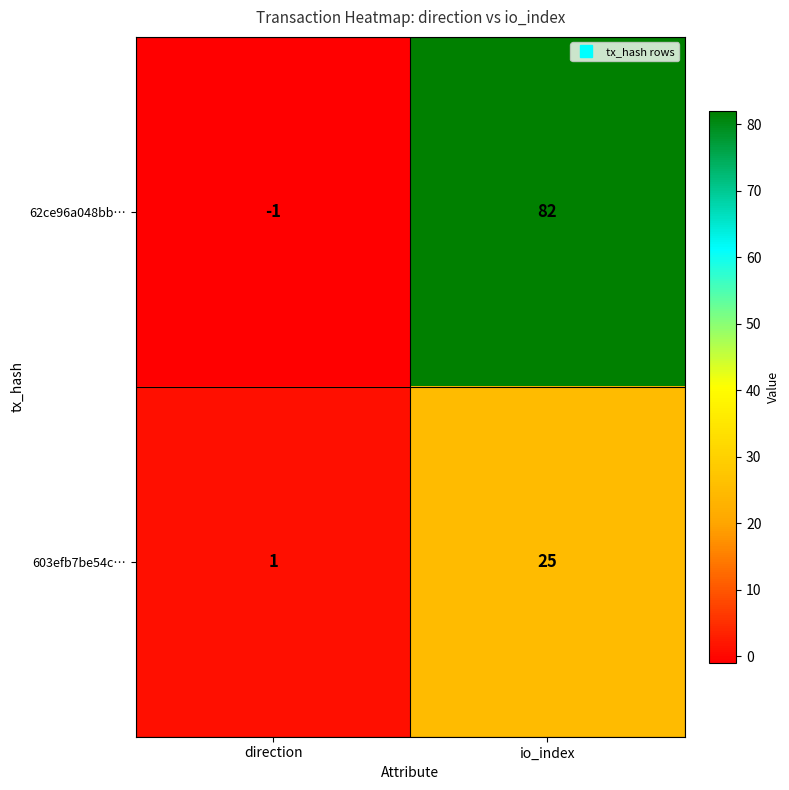

At which label is 603efb7be54c… closest to 13?

direction